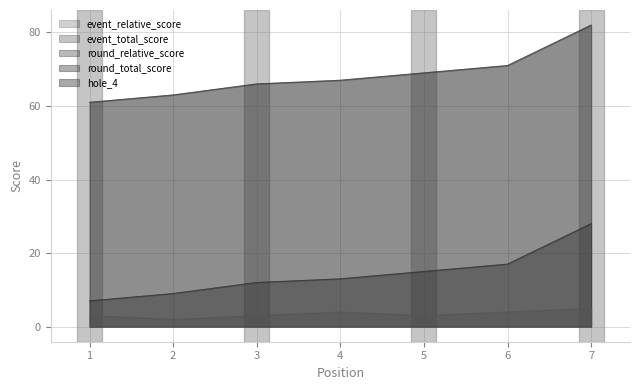

Count the number of categories in the chart.

7